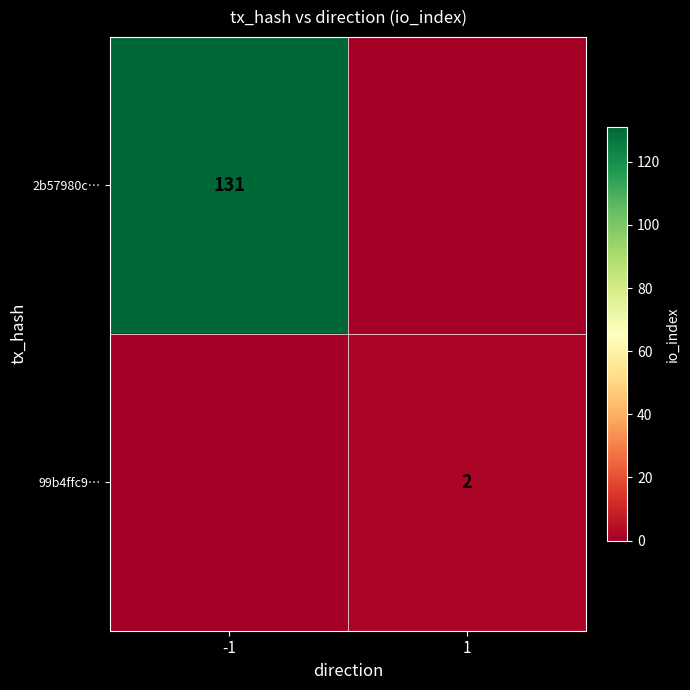

What is the greatest value displayed?

131